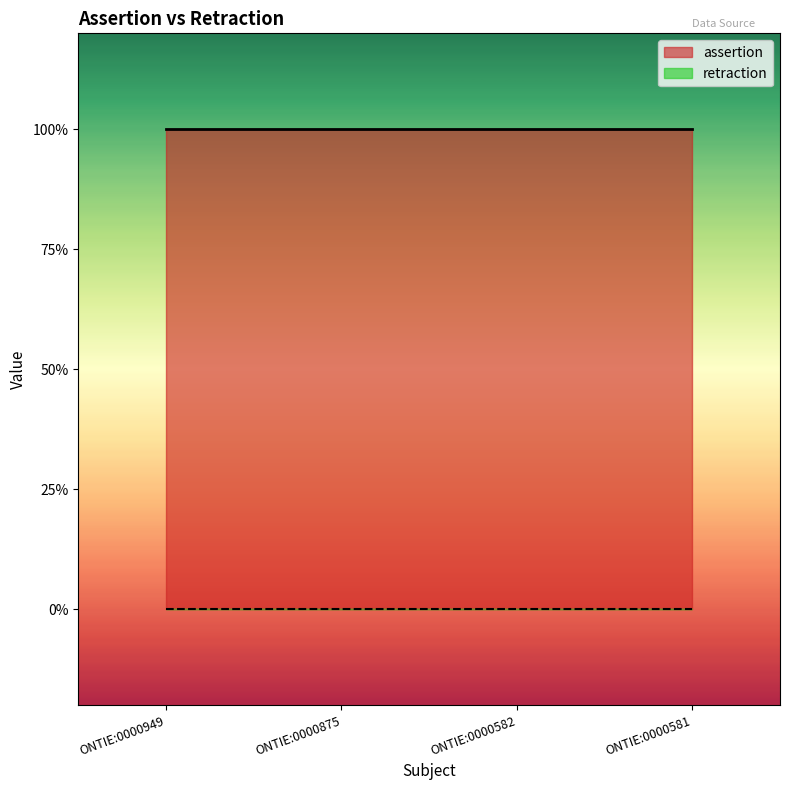

What is the sum of the assertion values at ONTIE:0000875 and ONTIE:0000582?

2